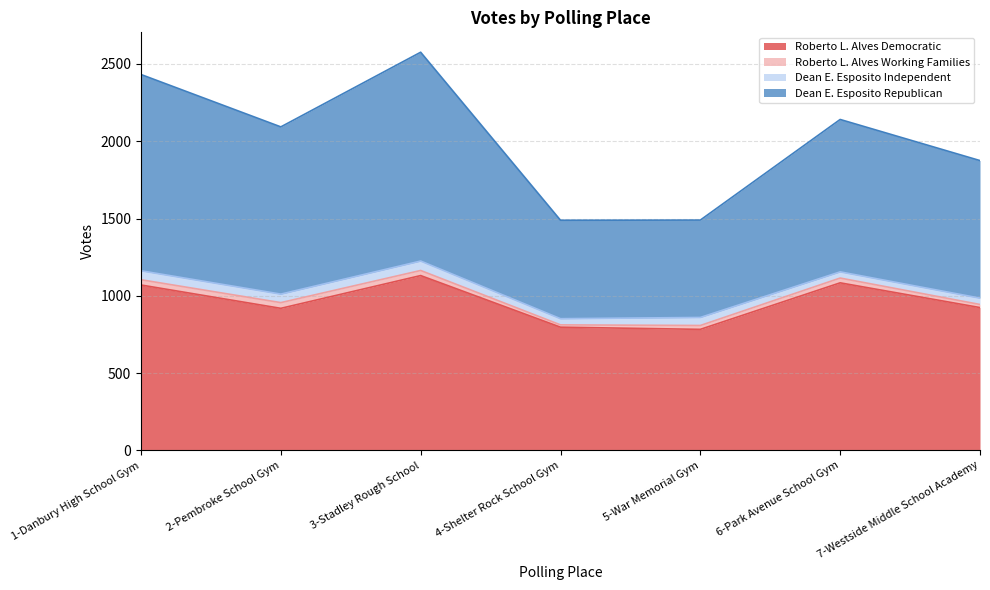

The value of Roberto L. Alves Democratic at 3-Stadley Rough School is 611. True or false?

False